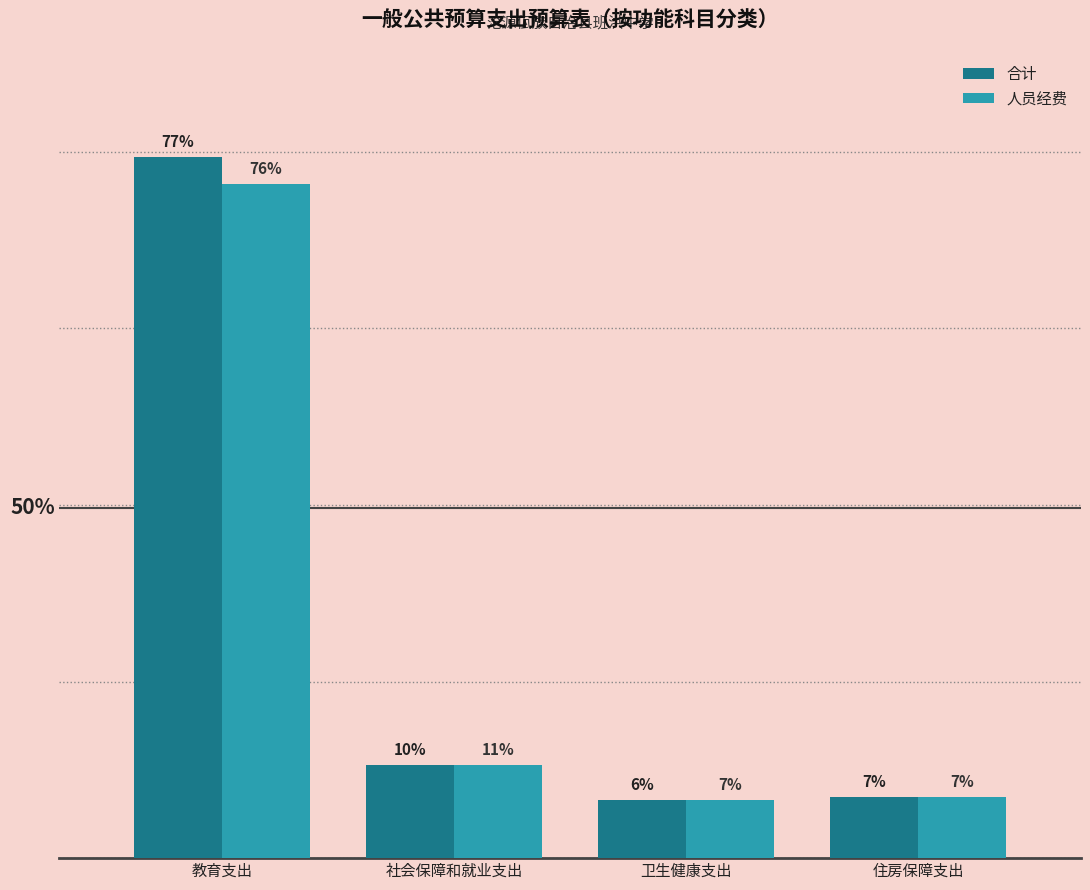

Which category has the lowest value across all series?

卫生健康支出